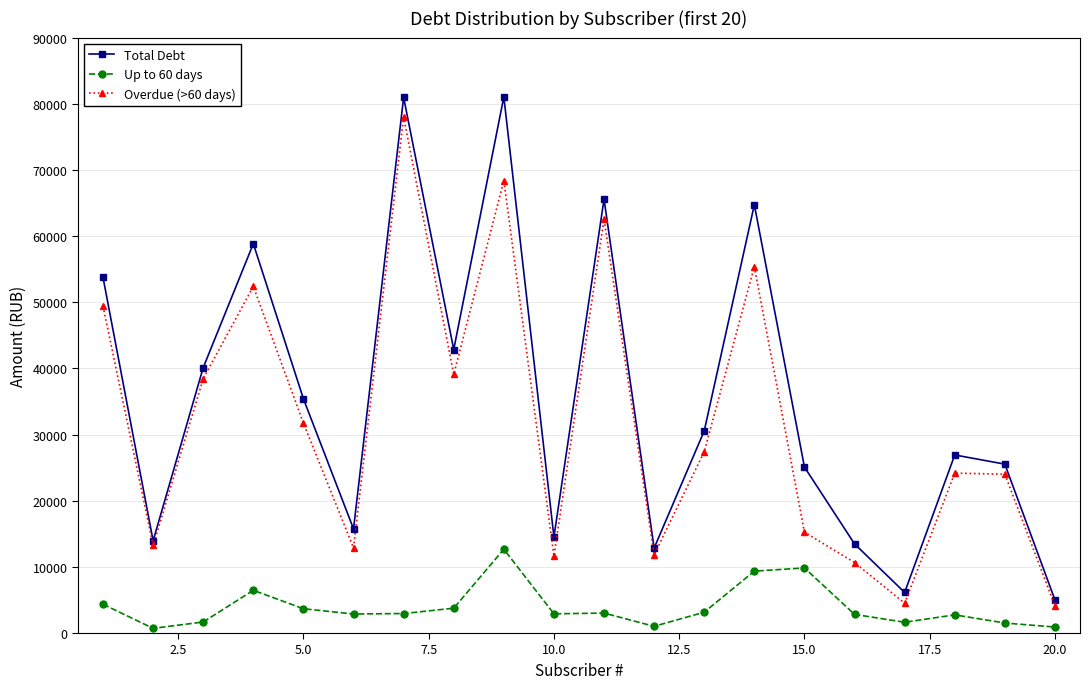

Which series has the widest spread of values?

Total Debt